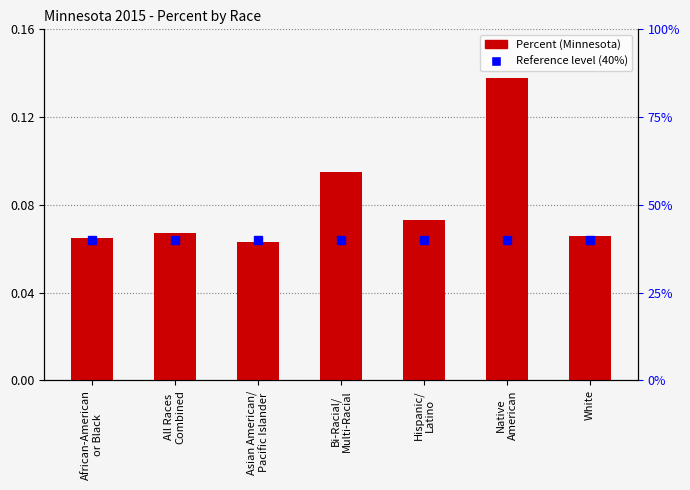

Reading left to right, extract all data points from this chart.

African-American
or Black=0.1	All Races
Combined=0.1	Asian American/
Pacific Islander=0.1	Bi-Racial/
Multi-Racial=0.1	Hispanic/
Latino=0.1	Native
American=0.1	White=0.1